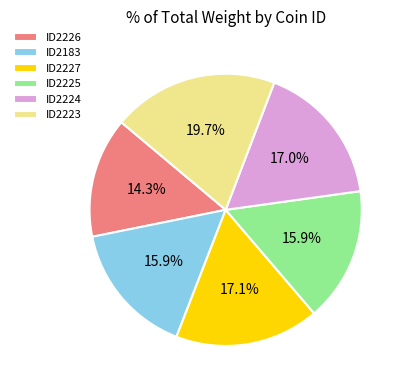

Is ID2225 the majority of the pie?

No